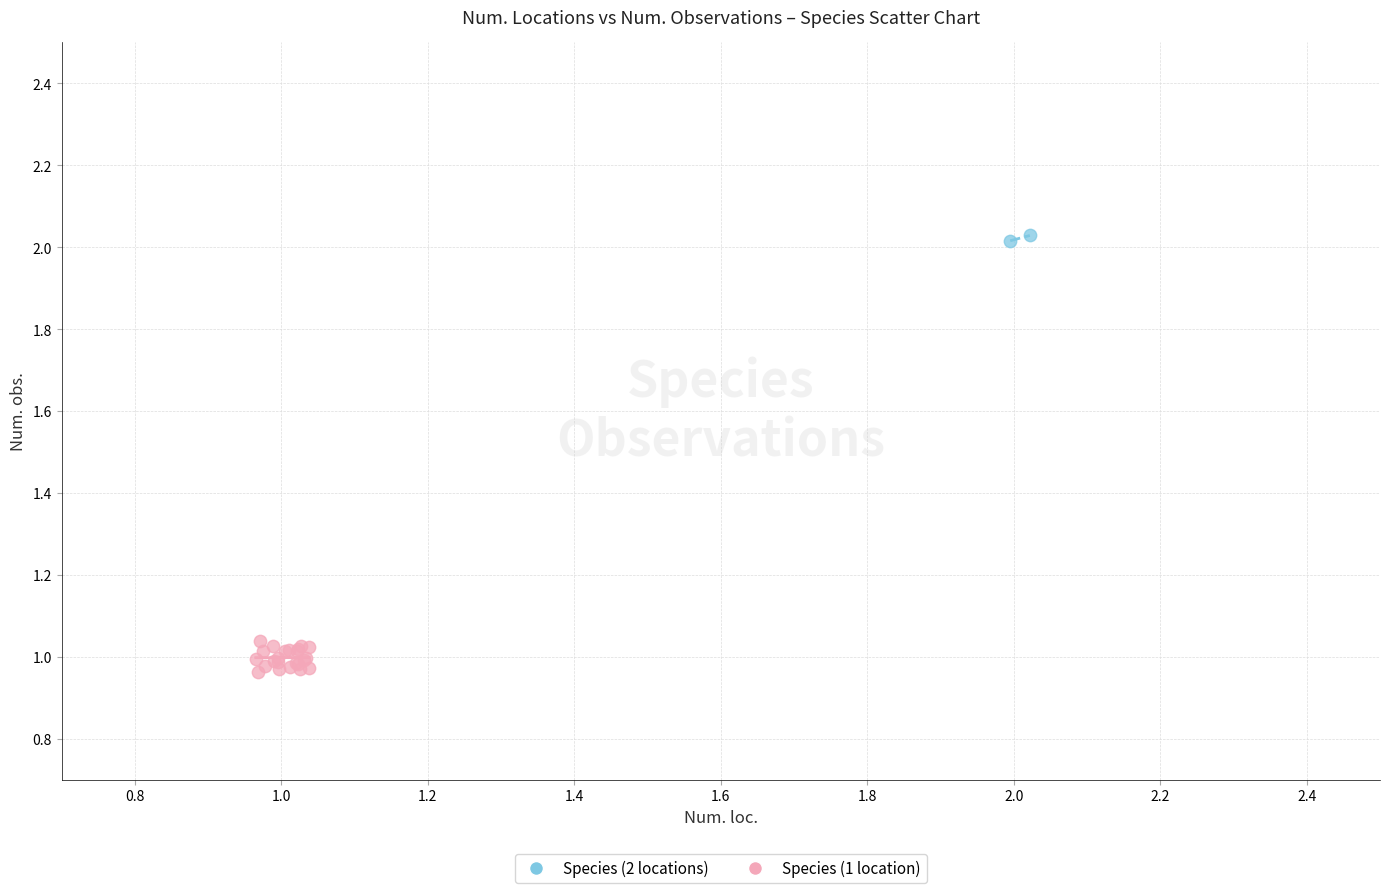

What are all the series names shown in the legend?

Species (2 locations), Species (1 location)